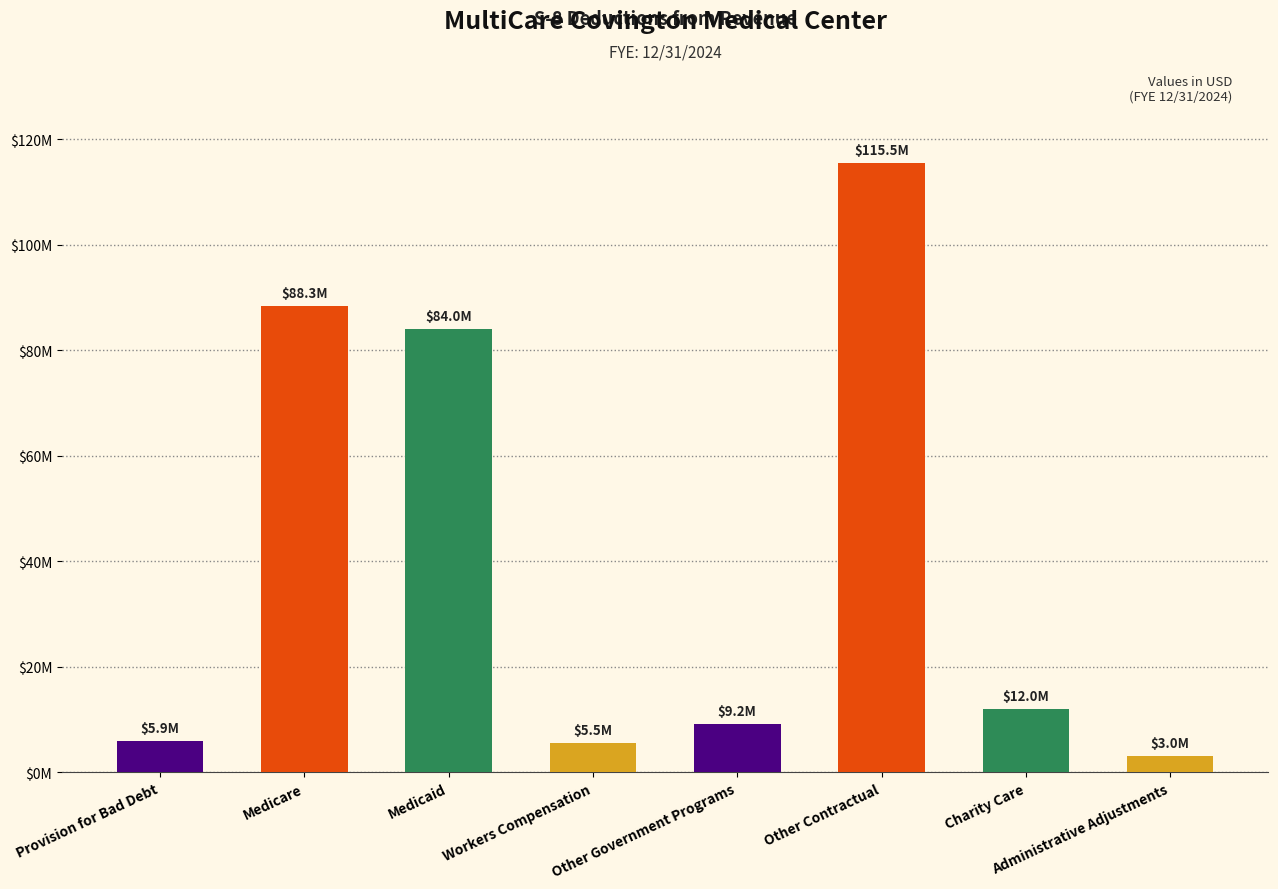

What is the minimum value shown in the chart?

3005079.0